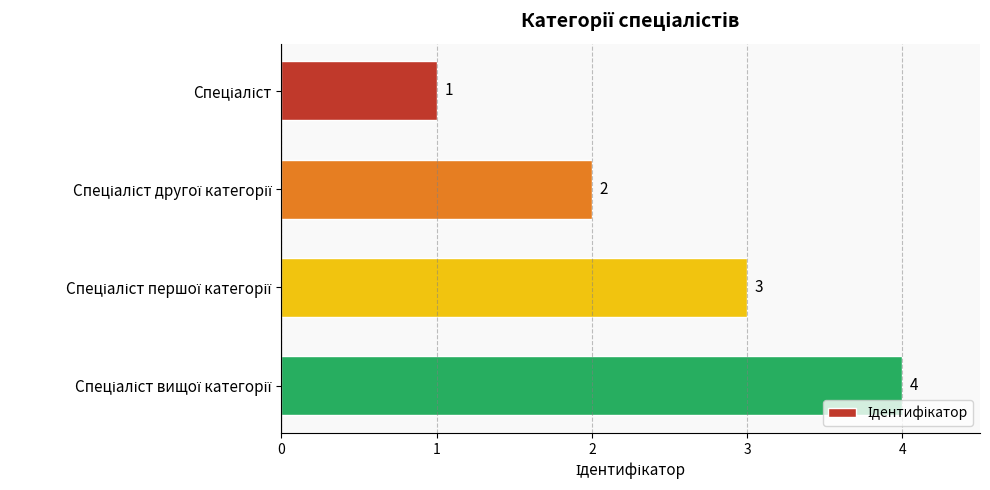

Count the number of categories in the chart.

4